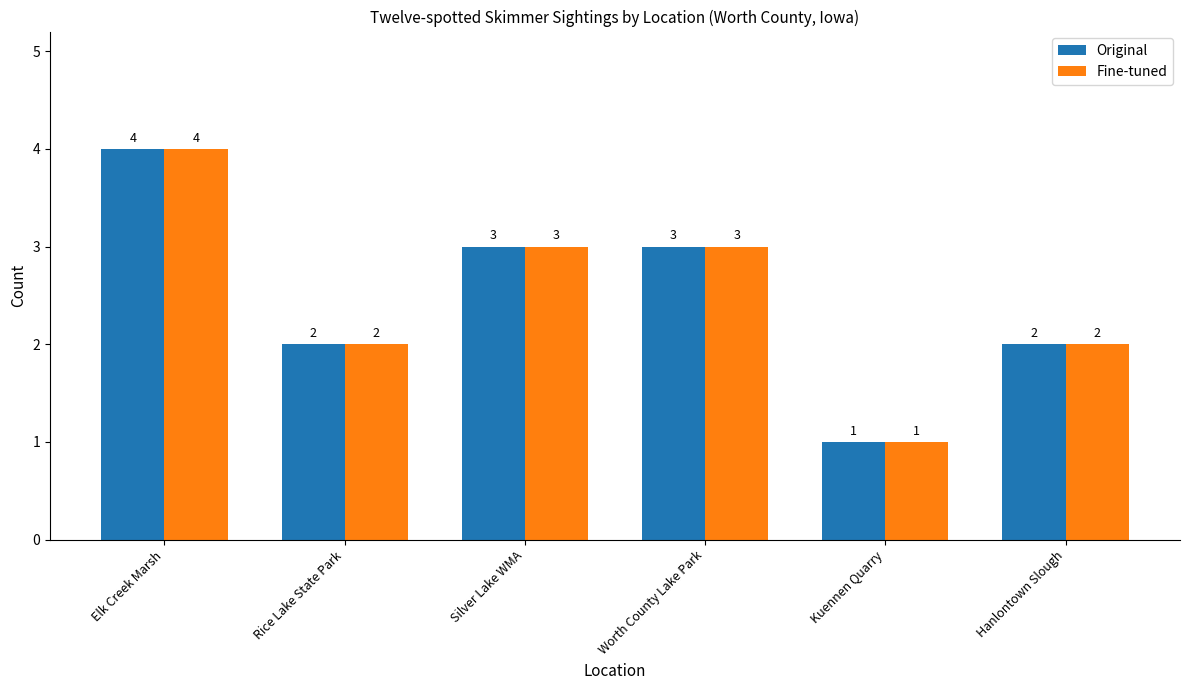

At which category is the sum across all series the highest?

Elk Creek Marsh